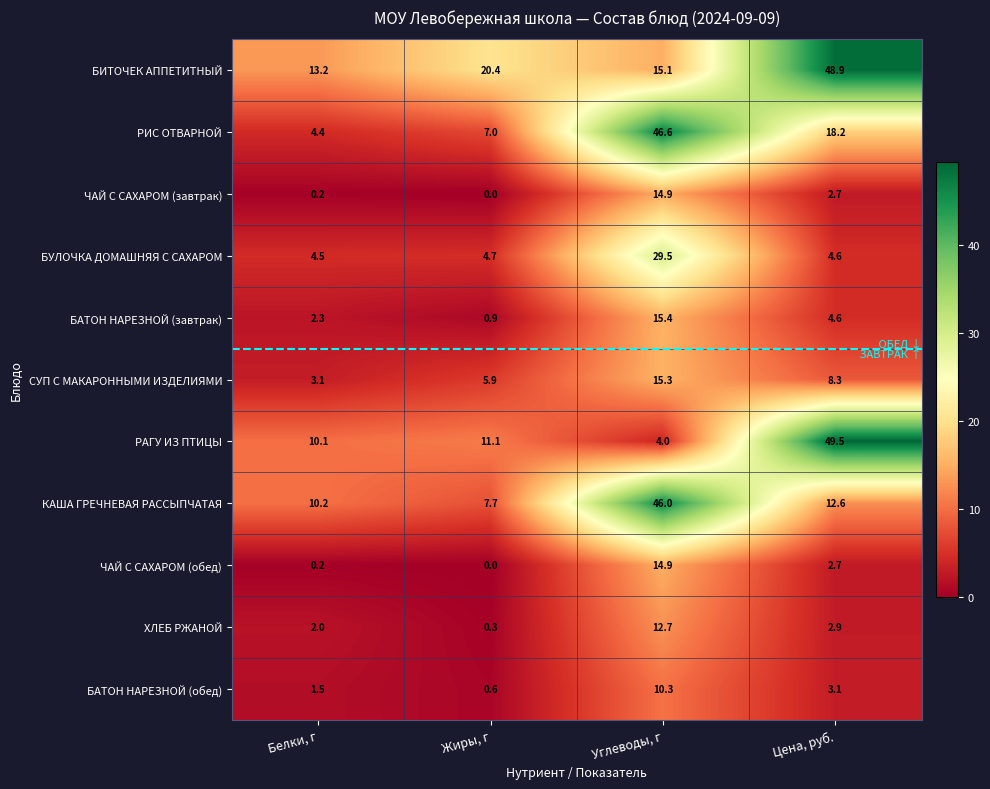

Rank the categories by БАТОН НАРЕЗНОЙ (завтрак) value from highest to lowest.

Углеводы, г, Цена, руб., Белки, г, Жиры, г